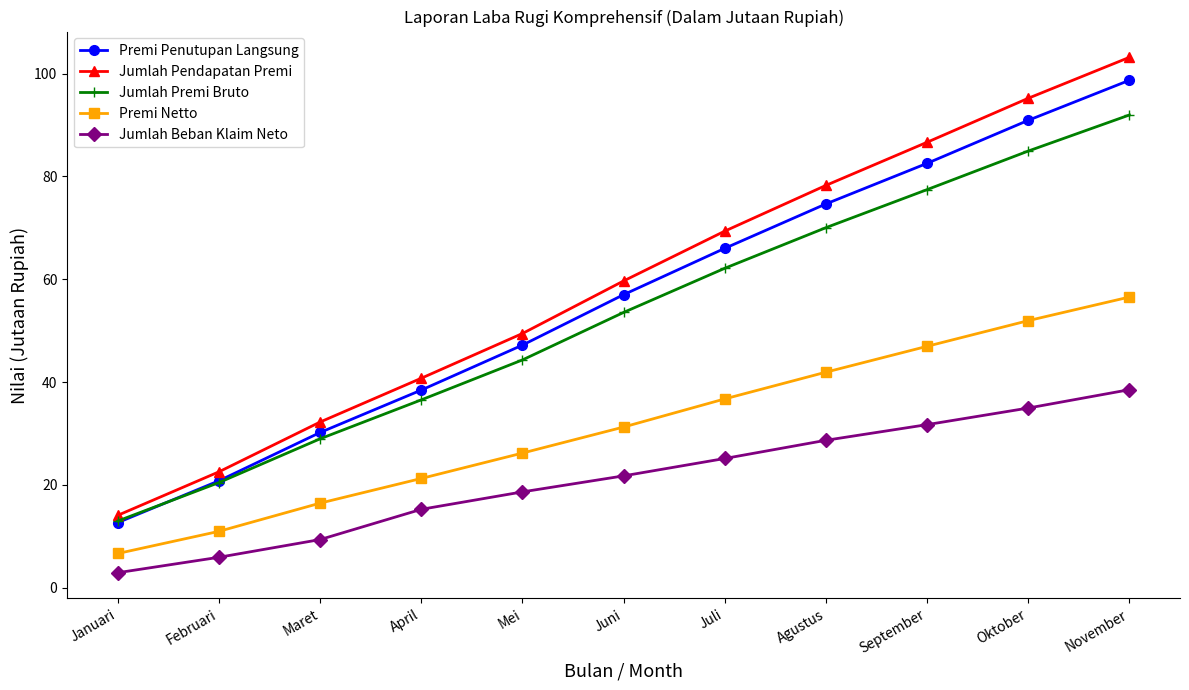

The value of Jumlah Premi Bruto at Agustus is 70.0. True or false?

True